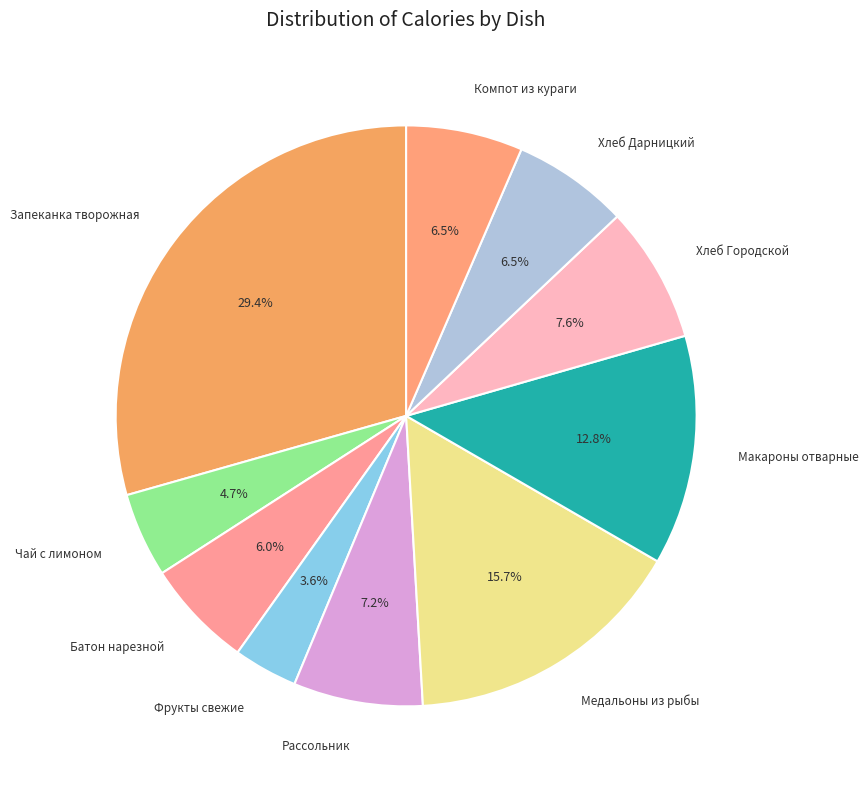

Count the number of slices in the pie.

10